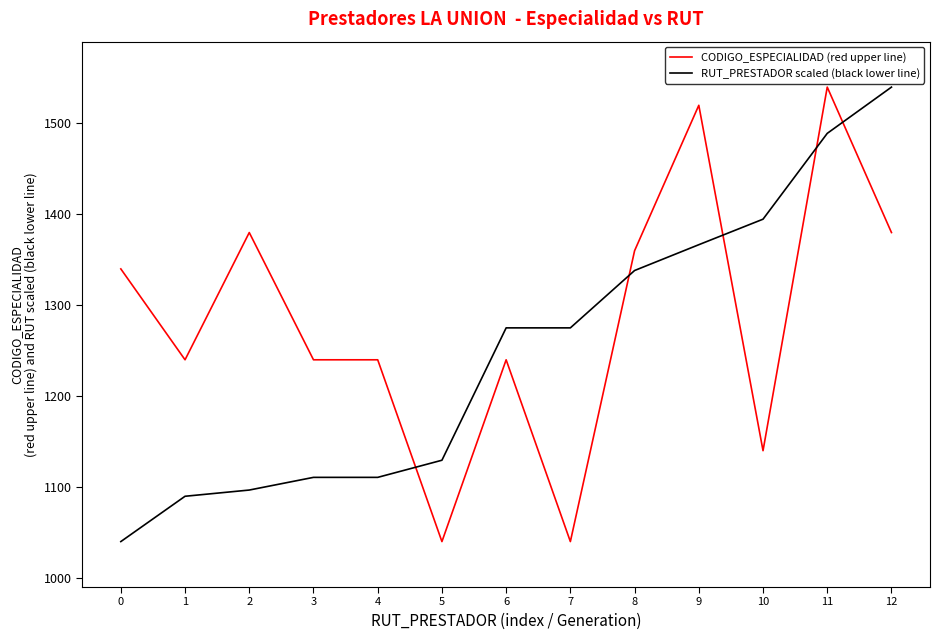

The value of CODIGO_ESPECIALIDAD (red upper line) at 11 is 1540.0. True or false?

True